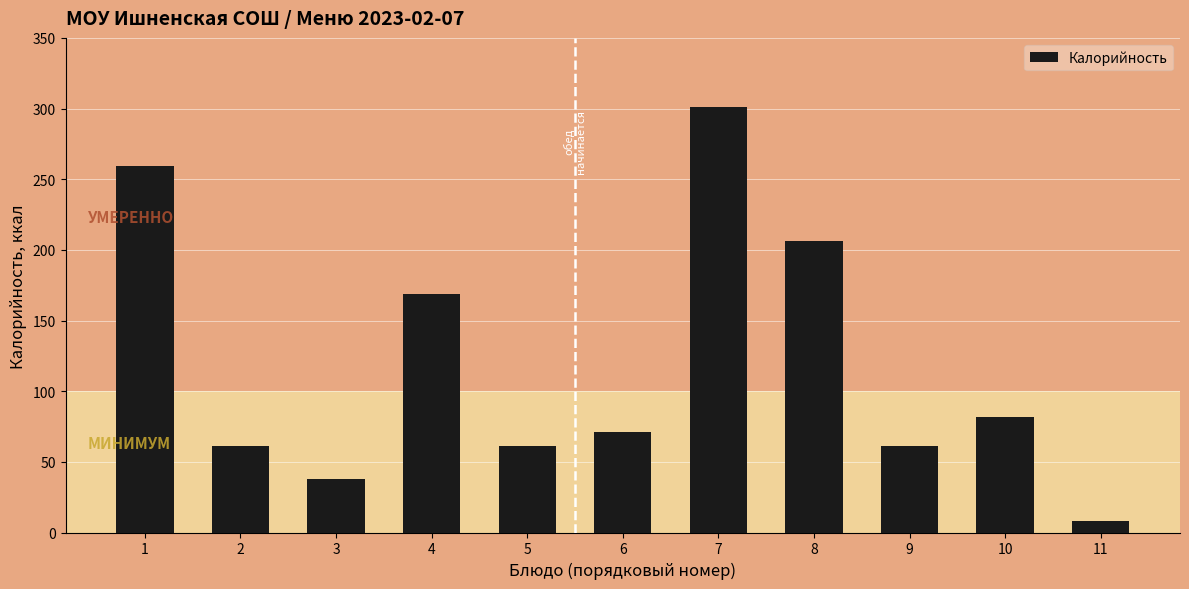

Reading left to right, list all the values displayed in this chart.

259	61	38	169	61	71	301	206	61	82	8